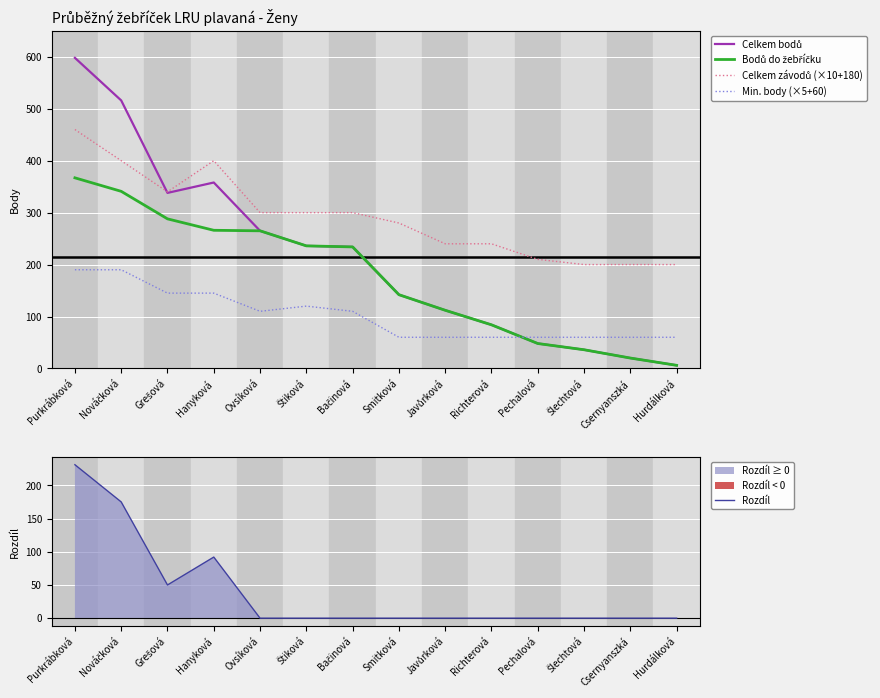

At which label does Celkem bodů reach its minimum?

Hurdálková